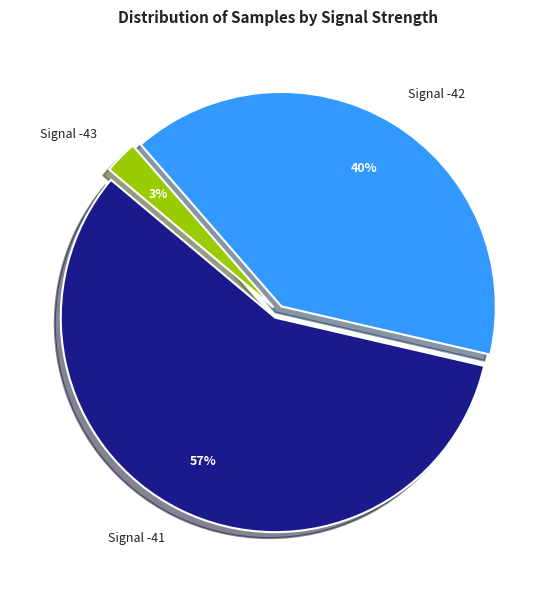

Combined, do Signal -42 and Signal -43 account for over 50%?

No